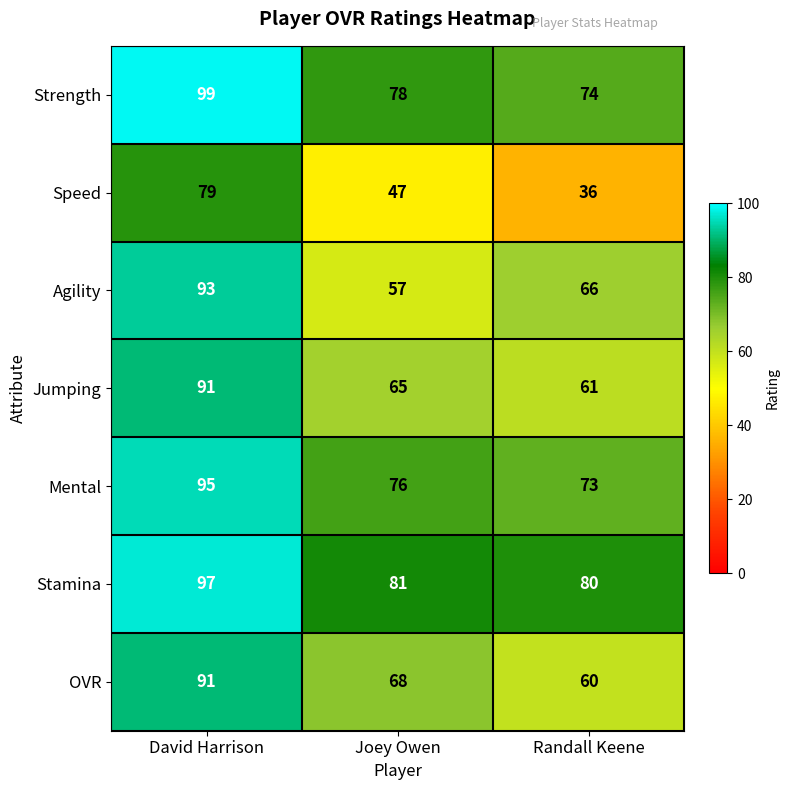

List the labels in order of Stamina value, smallest first.

Randall Keene, Joey Owen, David Harrison